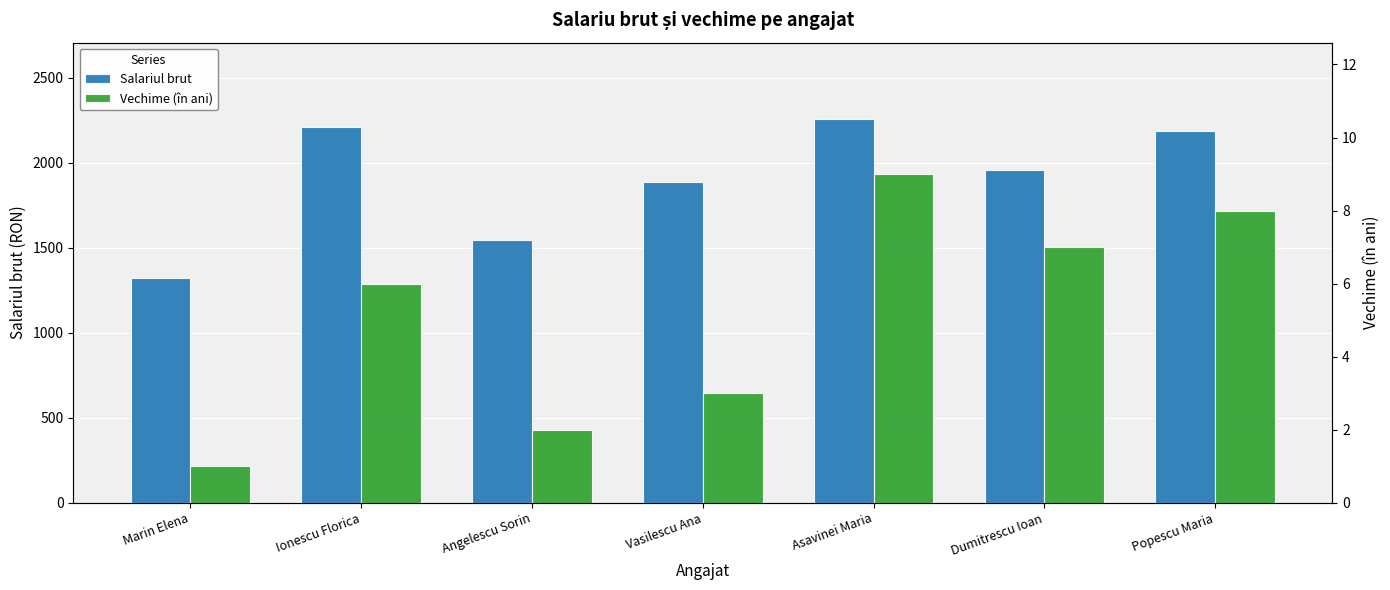

Reading left to right, list all the values displayed in this chart.

Salariul brut: 1322	2213	1544	1888	2256	1955	2188
Vechime (în ani): 1	6	2	3	9	7	8